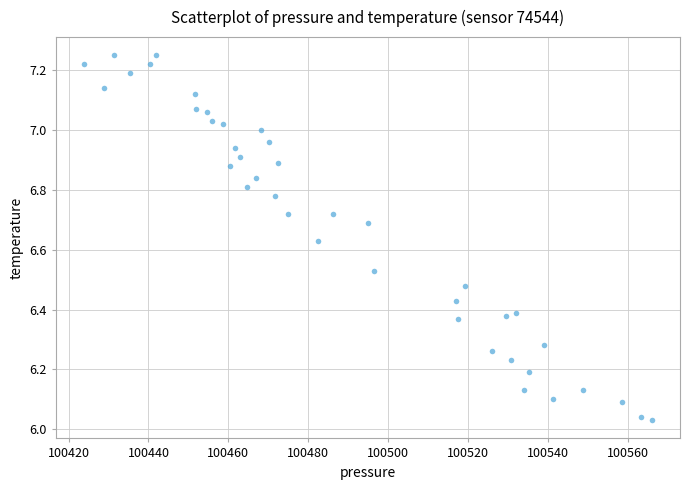

What is the range of Y values (max minus min)?

1.2